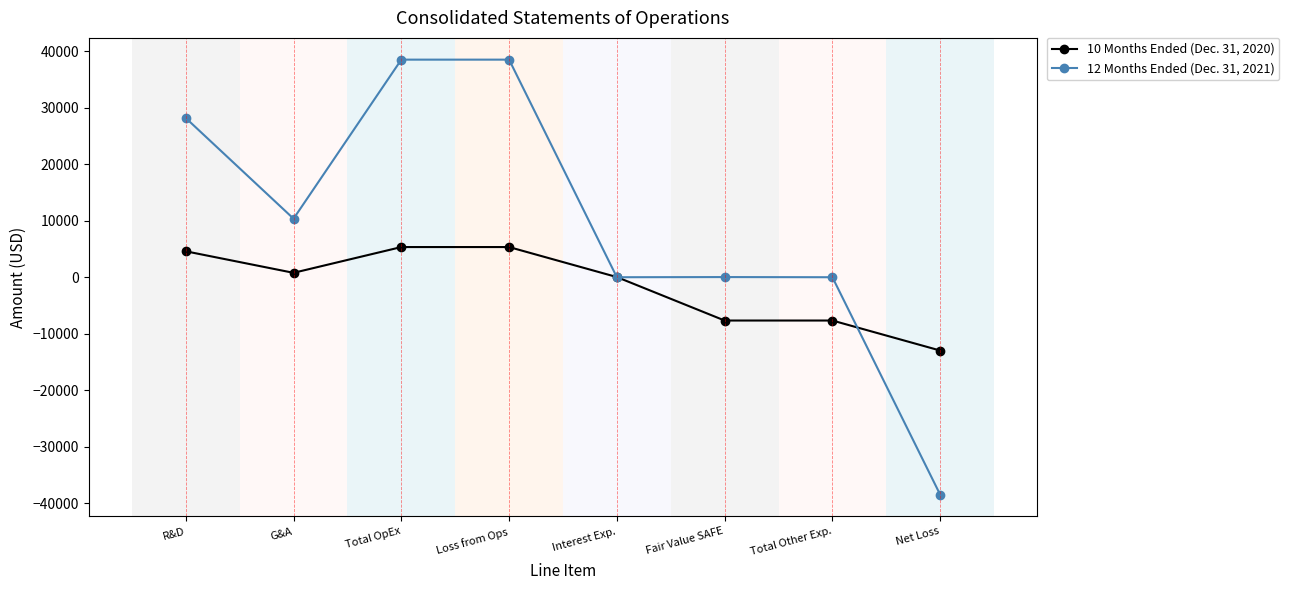

At how many categories does at least one series exceed 15953?

3